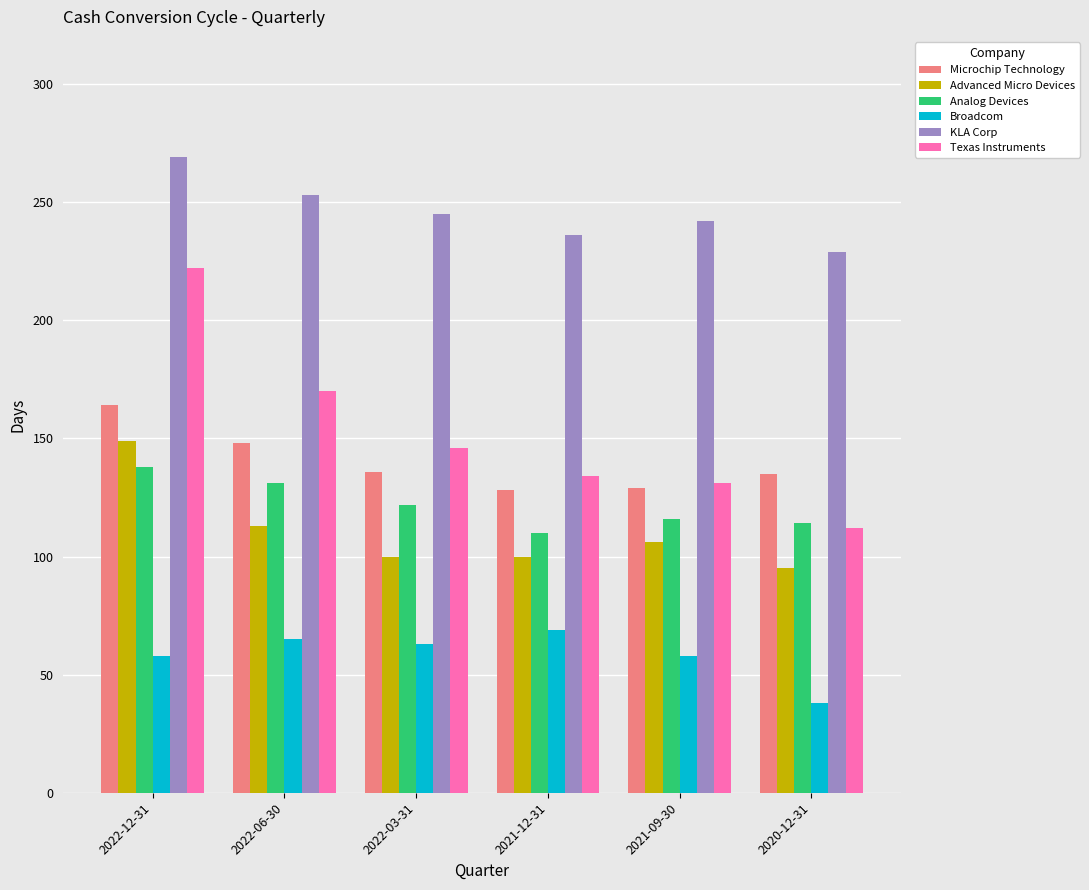

What is the difference between the highest and lowest values at 2020-12-31?

191